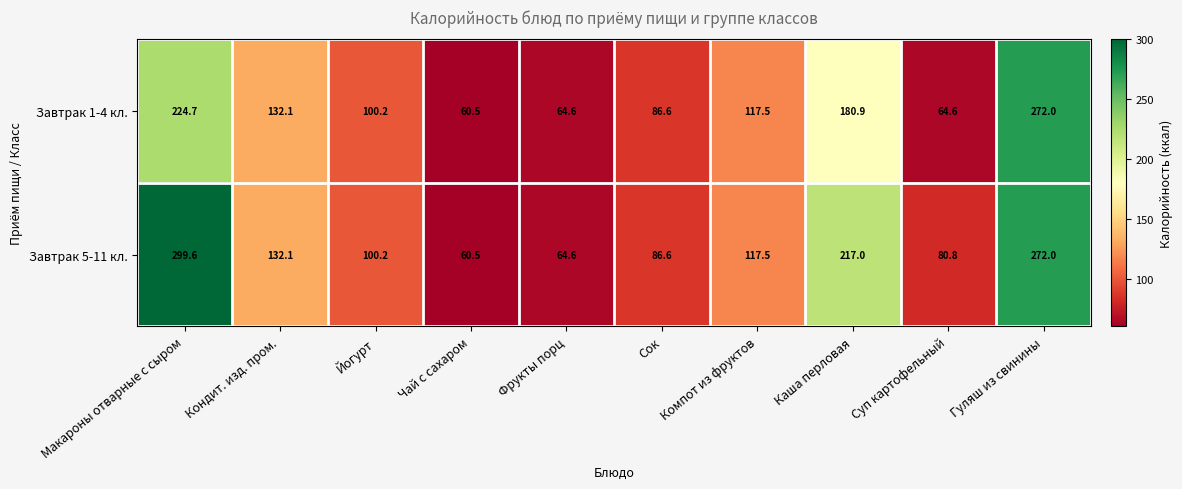

List the series in order of their peak value, highest first.

Завтрак 5-11 кл., Завтрак 1-4 кл.